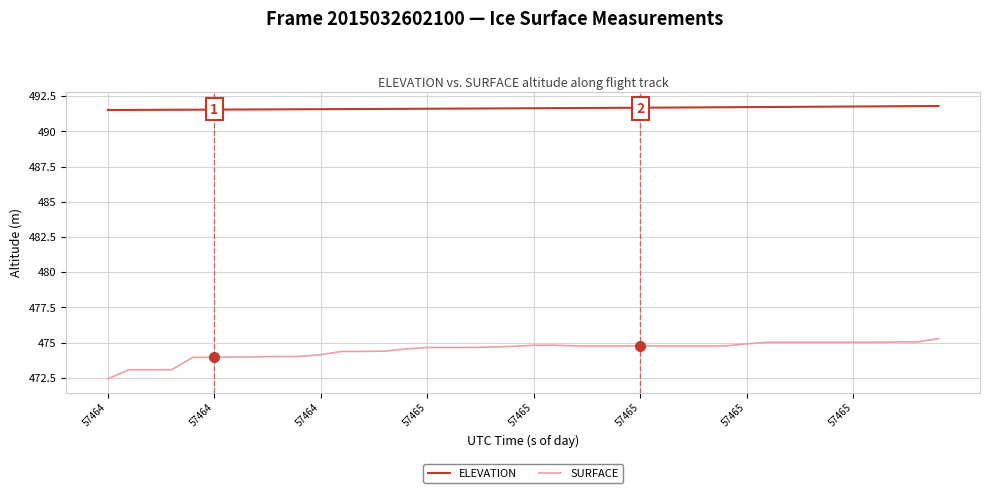

Which series has the largest total across all categories?

ELEVATION